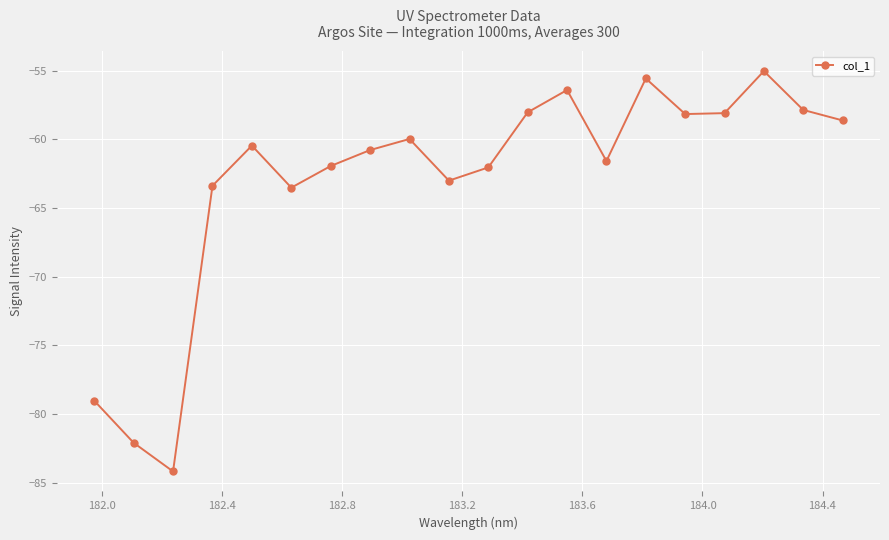

True or false: there are more than 0 points higher than both neighbors.

True